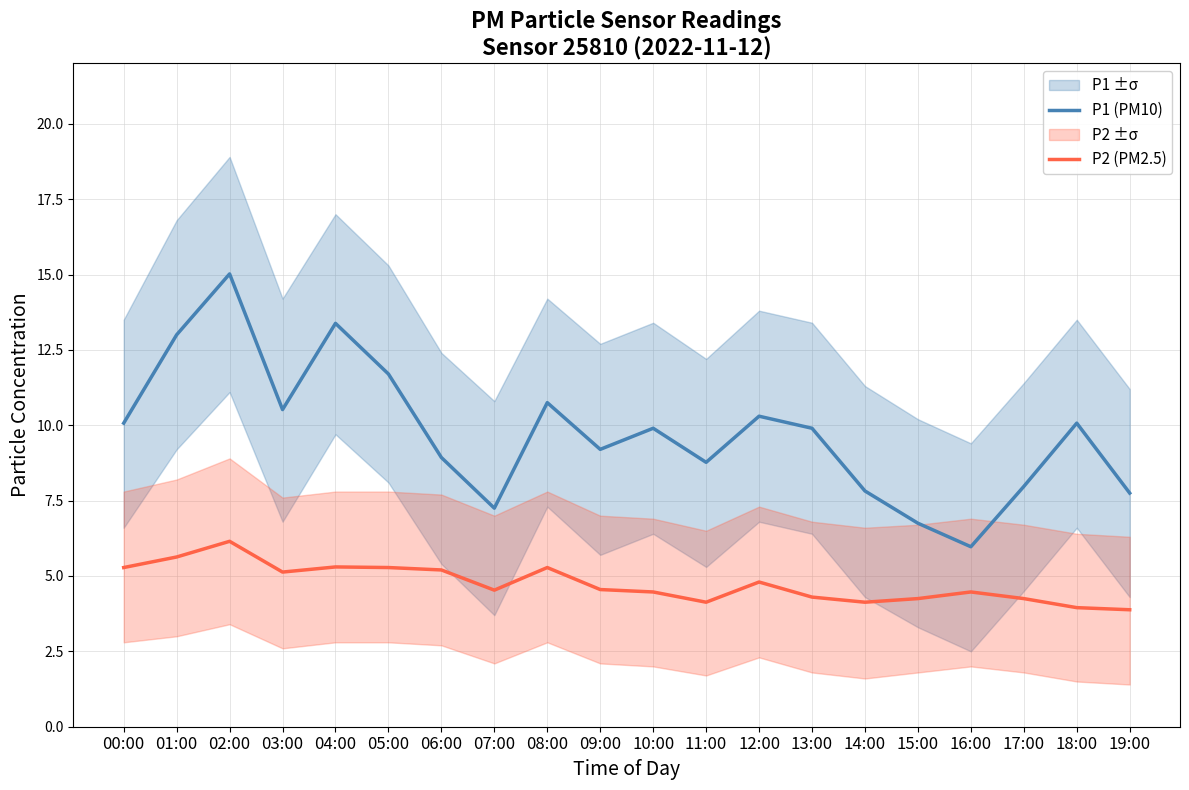

At which category does P1 (PM10) reach its first local valley?

03:00